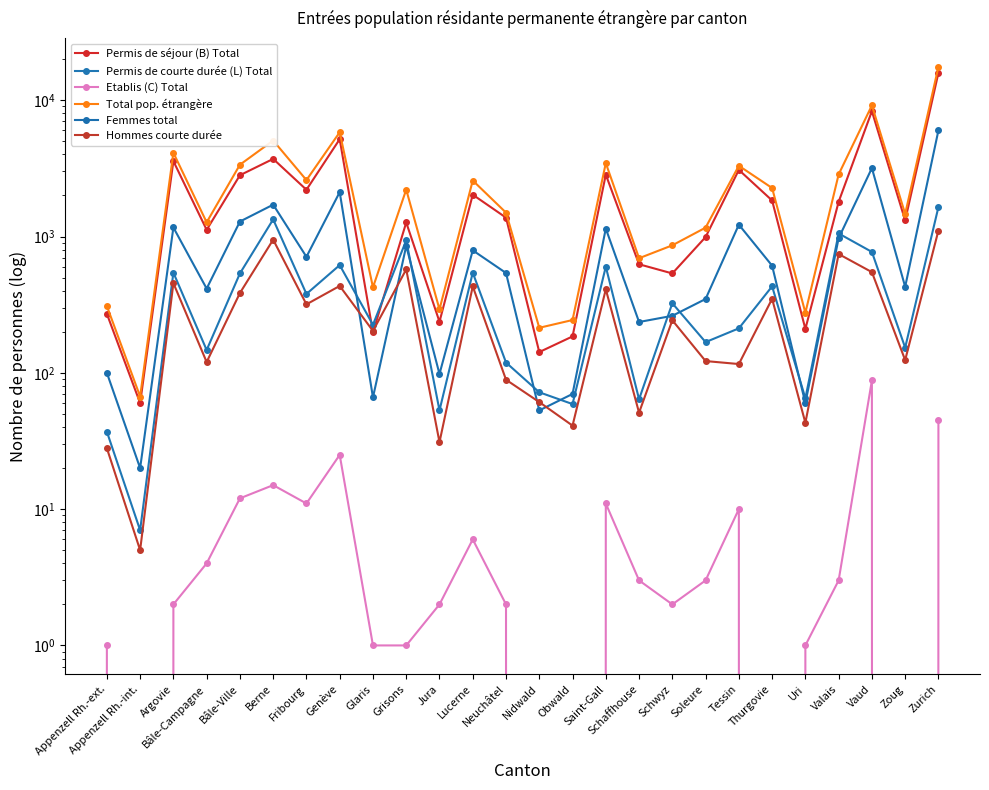

How many distinct data groups are displayed?

6